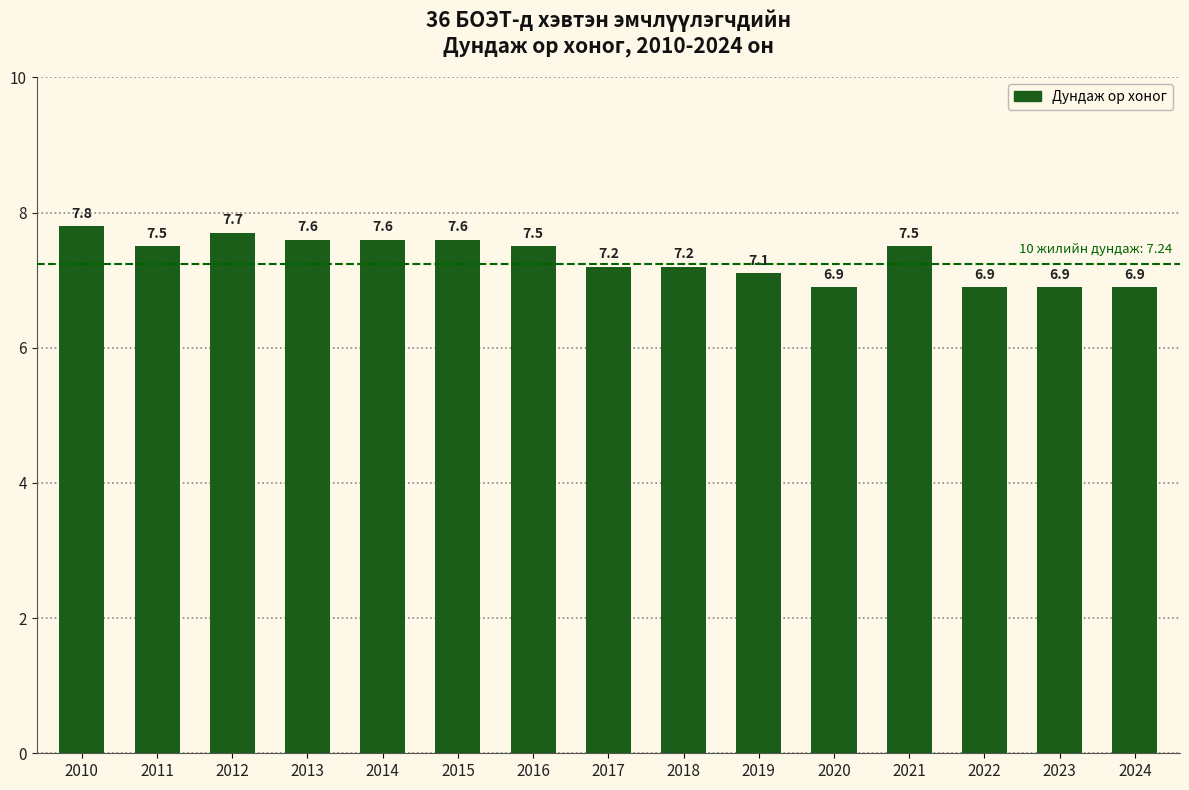

Reading left to right, list all the values displayed in this chart.

2010=7.8	2011=7.5	2012=7.7	2013=7.6	2014=7.6	2015=7.6	2016=7.5	2017=7.2	2018=7.2	2019=7.1	2020=6.9	2021=7.5	2022=6.9	2023=6.9	2024=6.9